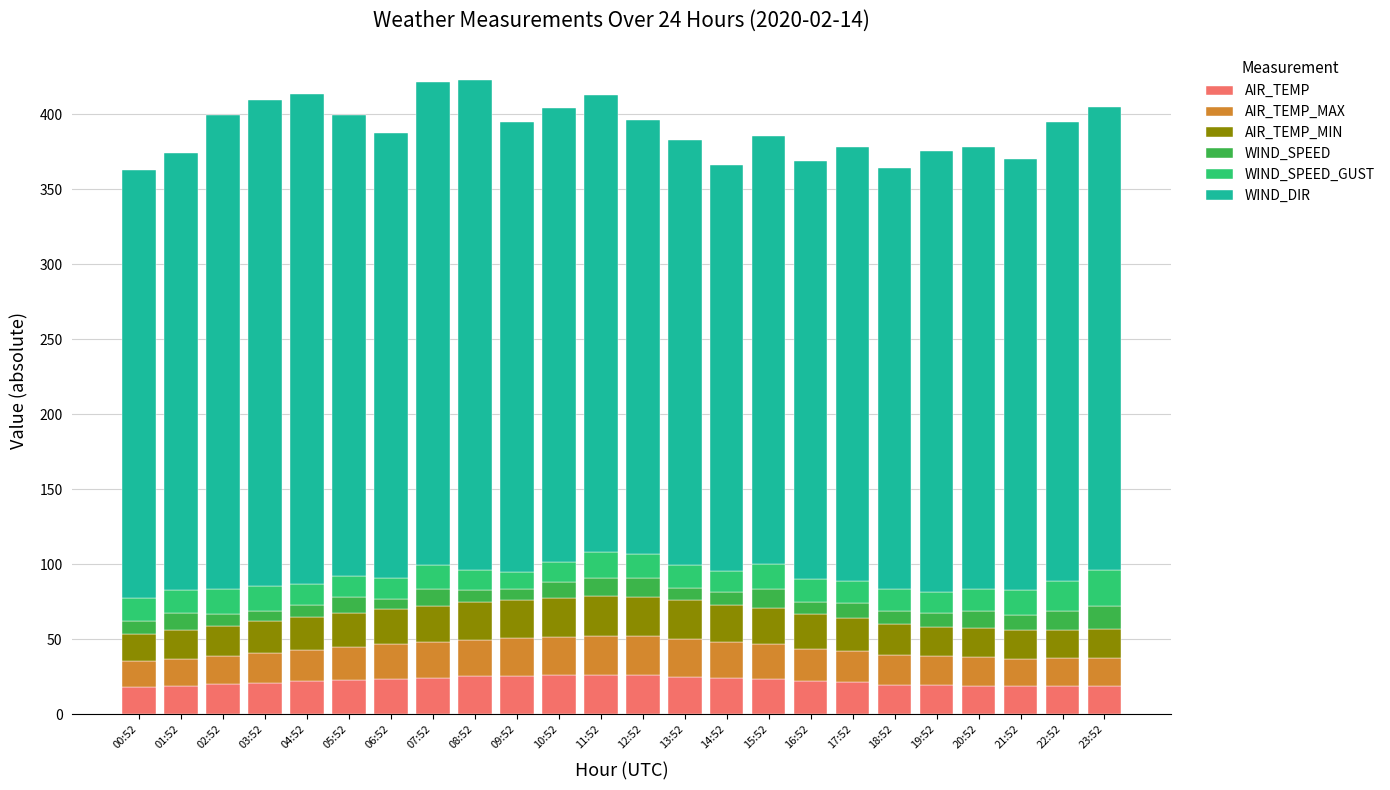

What is the minimum value for AIR_TEMP?

18.1